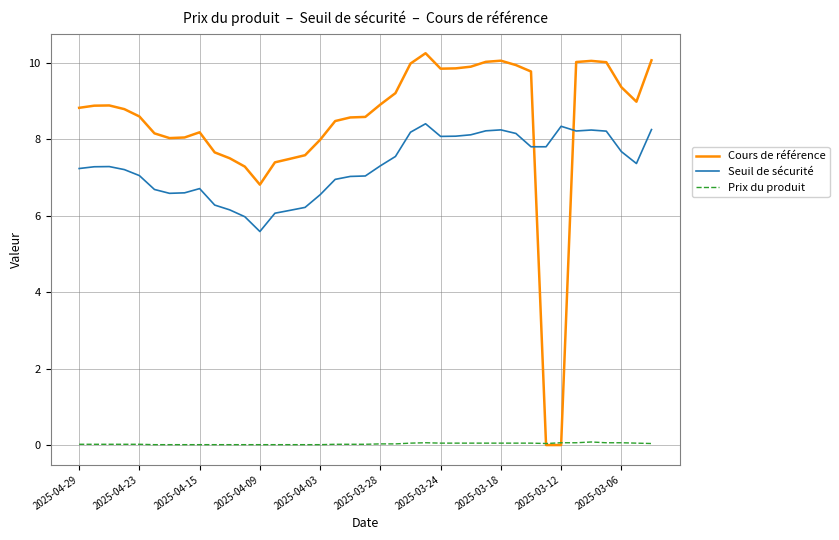

Which series has the largest total across all categories?

Cours de référence